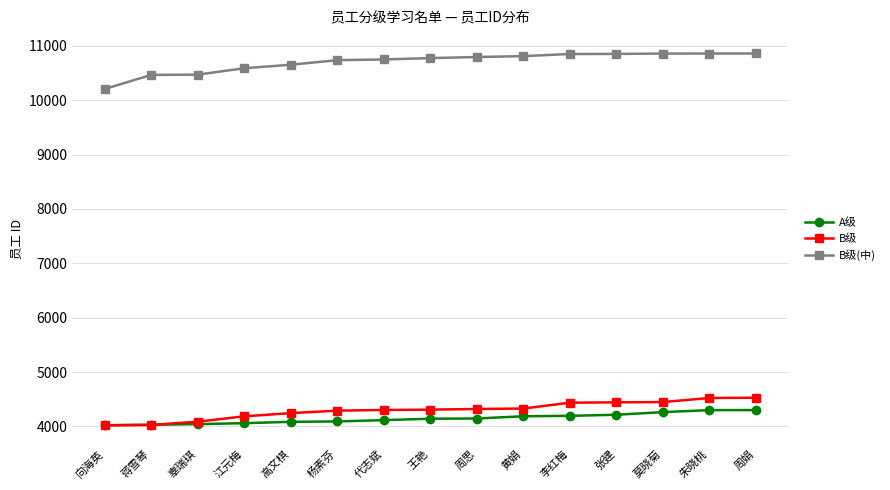

List the series in order of their peak value, highest first.

B级(中), B级, A级